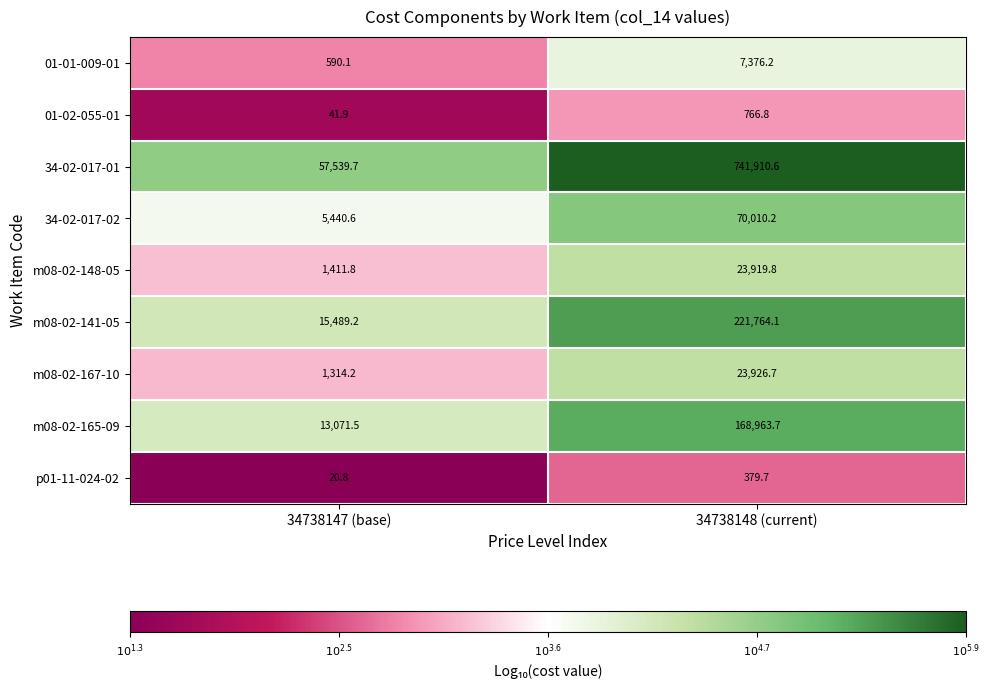

At 34738148 (current), list the series in order from smallest to largest.

p01-11-024-02, 01-02-055-01, 01-01-009-01, m08-02-148-05, m08-02-167-10, 34-02-017-02, m08-02-165-09, m08-02-141-05, 34-02-017-01